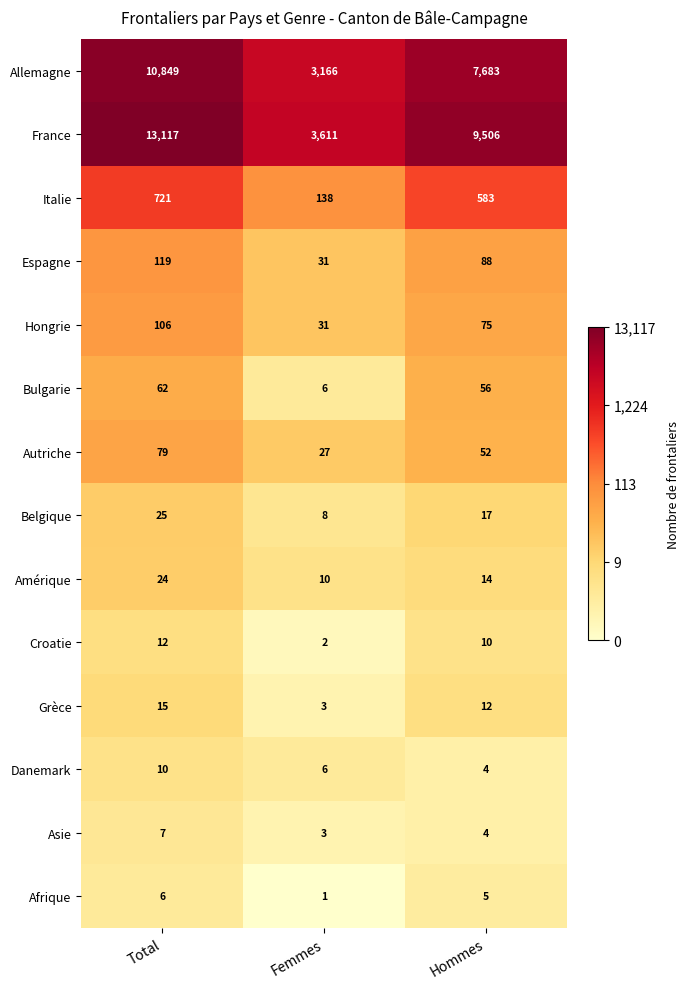

At which category is the sum across all series the highest?

Total